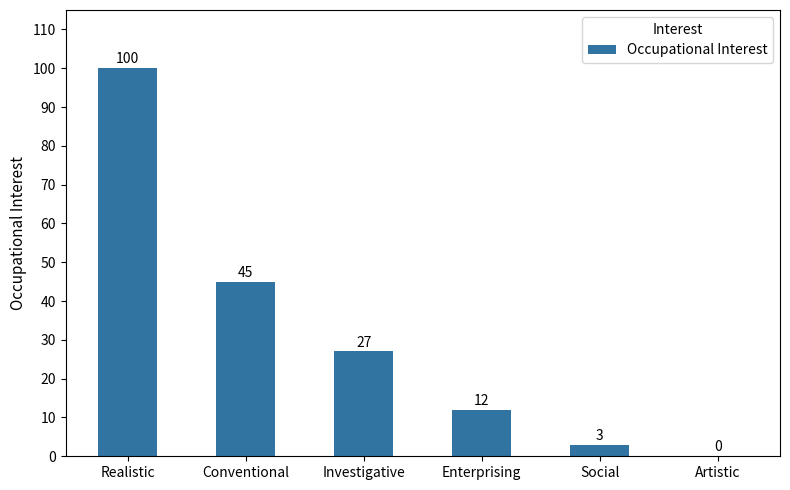

Between Artistic and Social, which is larger?

Social